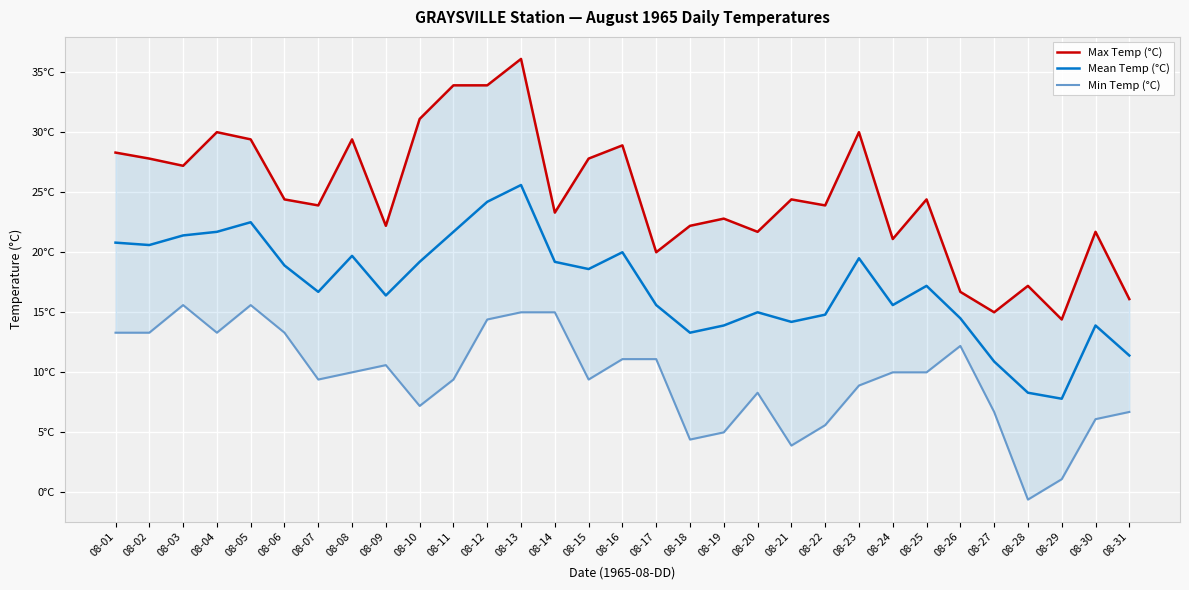

Is it true that Min Temp (°C) equals 23.5 at 08-05?

False